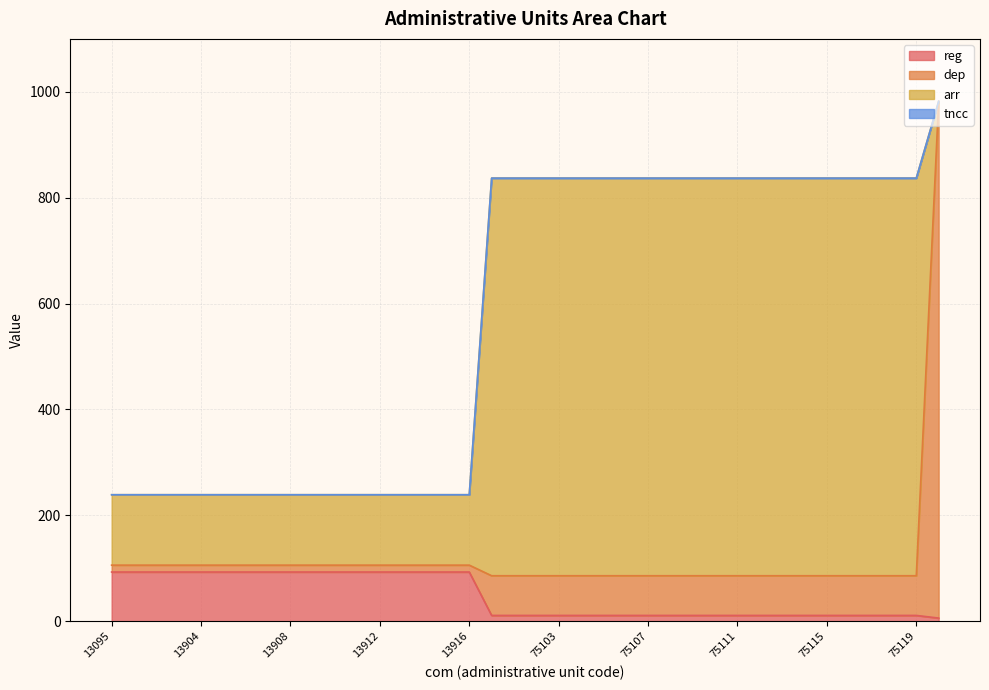

Rank the categories by dep value from highest to lowest.

97695, 75095, 75101, 75102, 75103, 75104, 75105, 75106, 75107, 75108, 75109, 75110, 75111, 75112, 75113, 75114, 75115, 75116, 75117, 75118, 75119, 13095, 13901, 13902, 13903, 13904, 13905, 13906, 13907, 13908, 13909, 13910, 13911, 13912, 13913, 13914, 13915, 13916